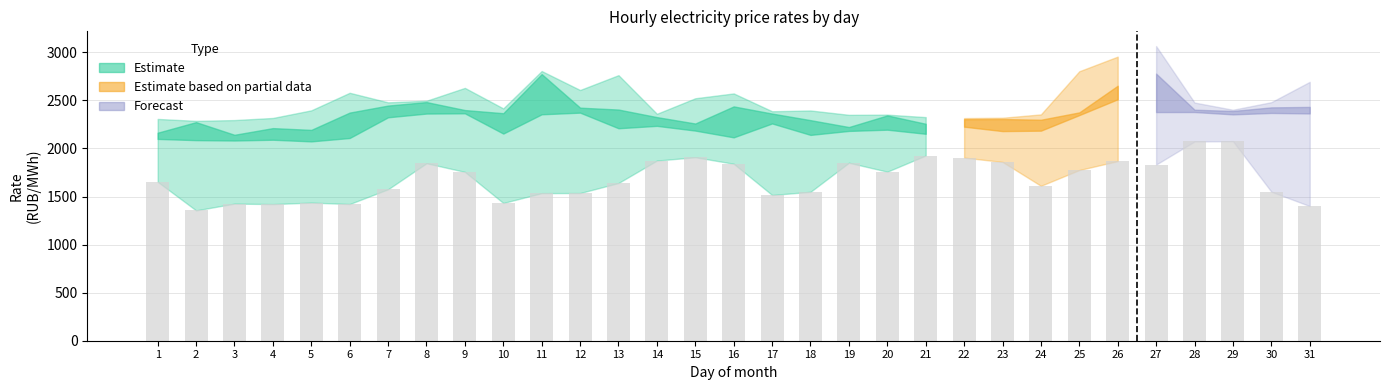

What is the approximate value at 10?

1432.8